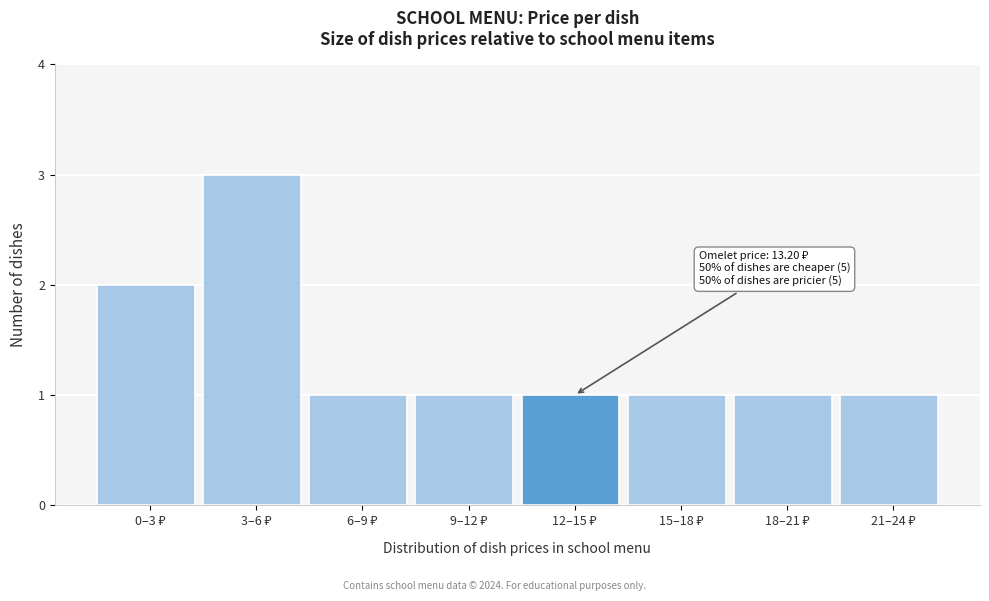

Reading left to right, what are all the values shown in this chart?

2	3	1	1	1	1	1	1